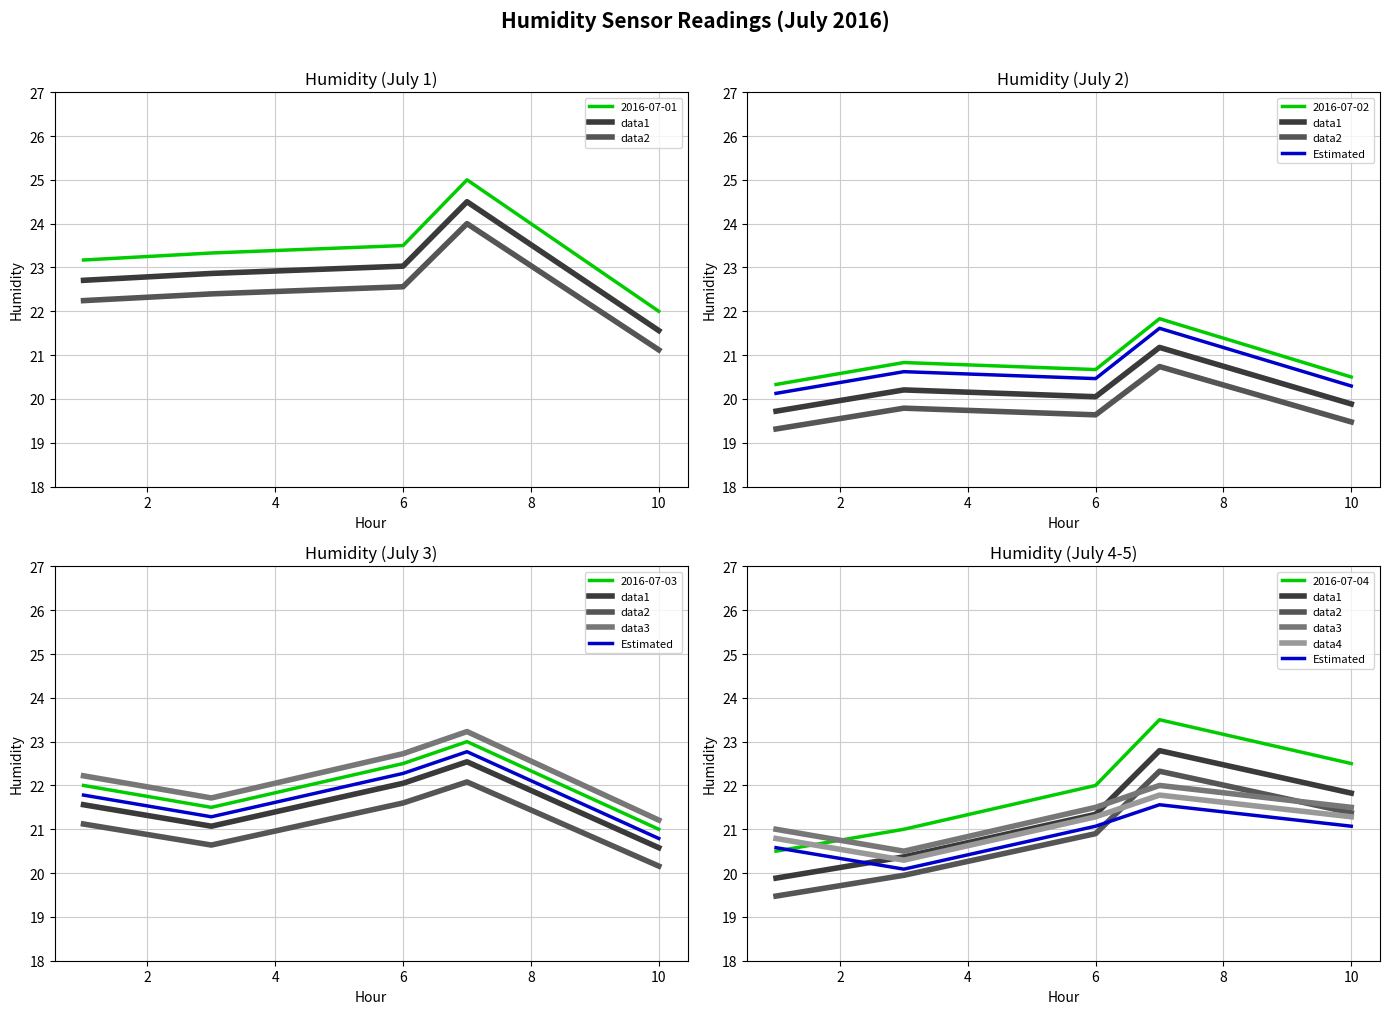

What is the sum of the data4 values at 2 and 6?

42.1